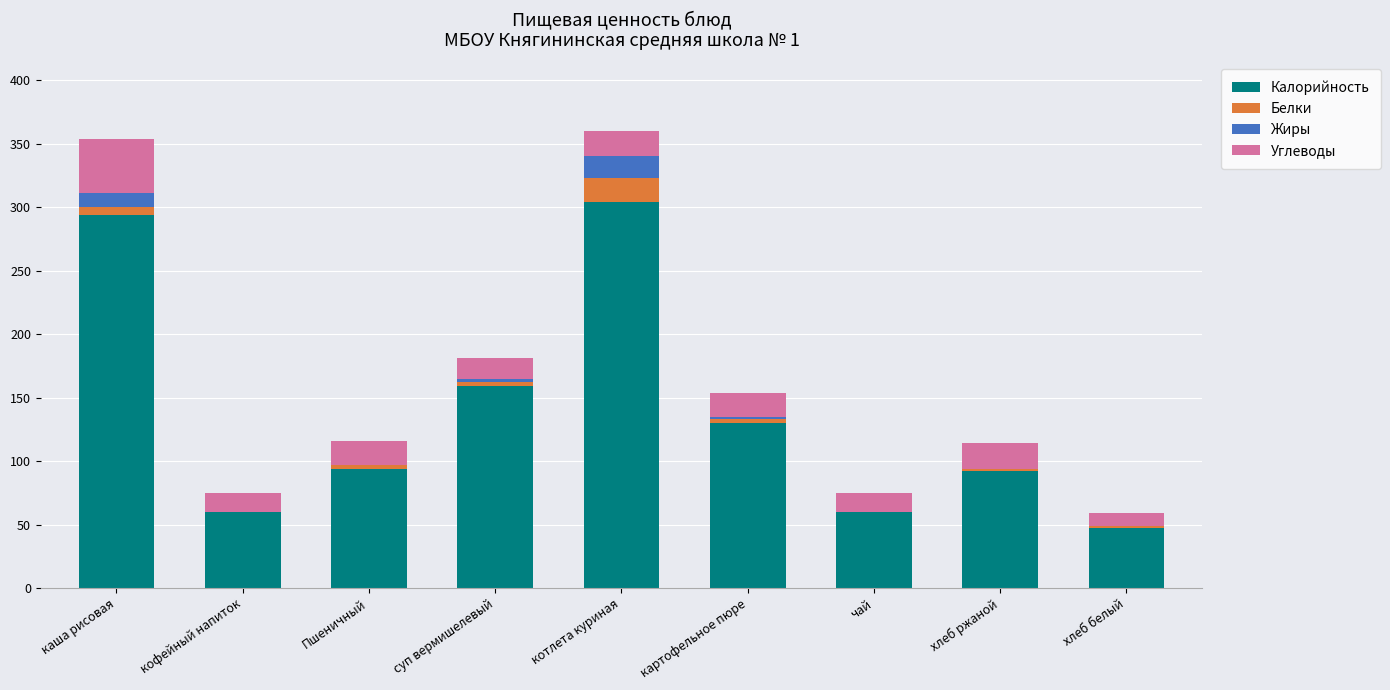

The Калорийность series shows 159 at суп вермишелевый. True or false?

True